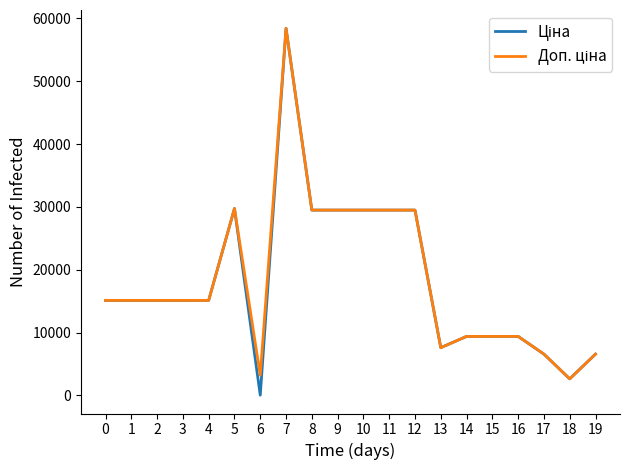

At which category is the sum across all series the highest?

7